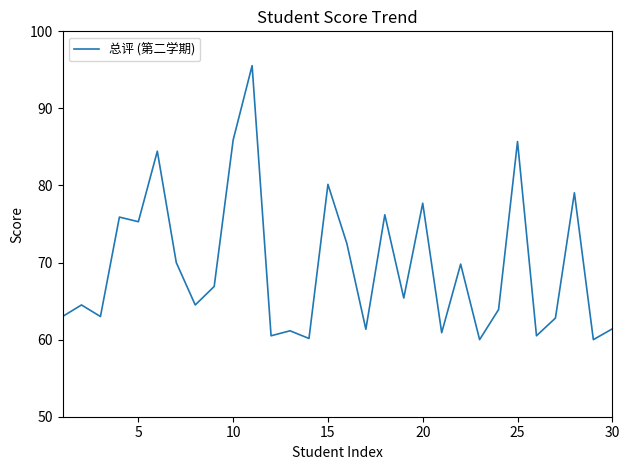

What is the smallest value displayed?

60.0